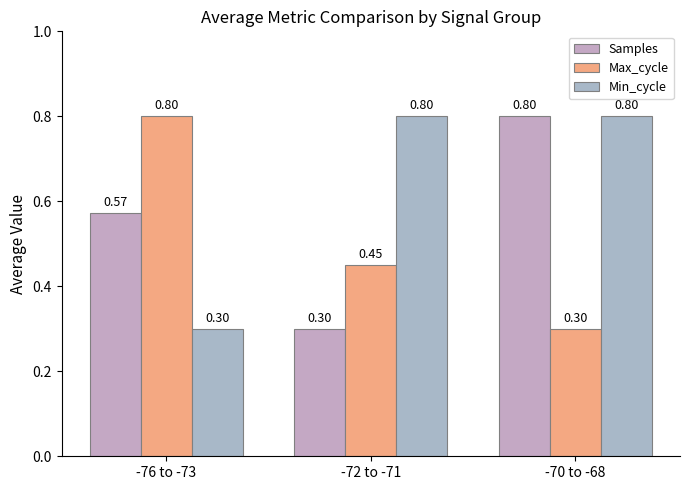

The Samples series shows 0.2 at -70 to -68. True or false?

False